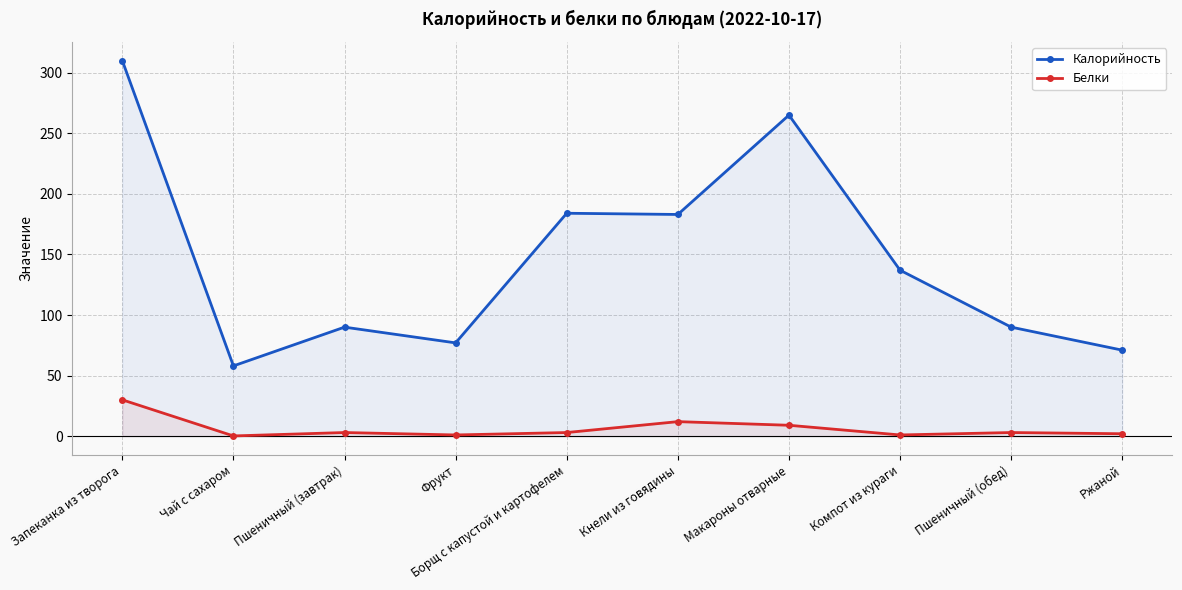

What is the spread (max minus min) of values at Запеканка из творога?

280.0